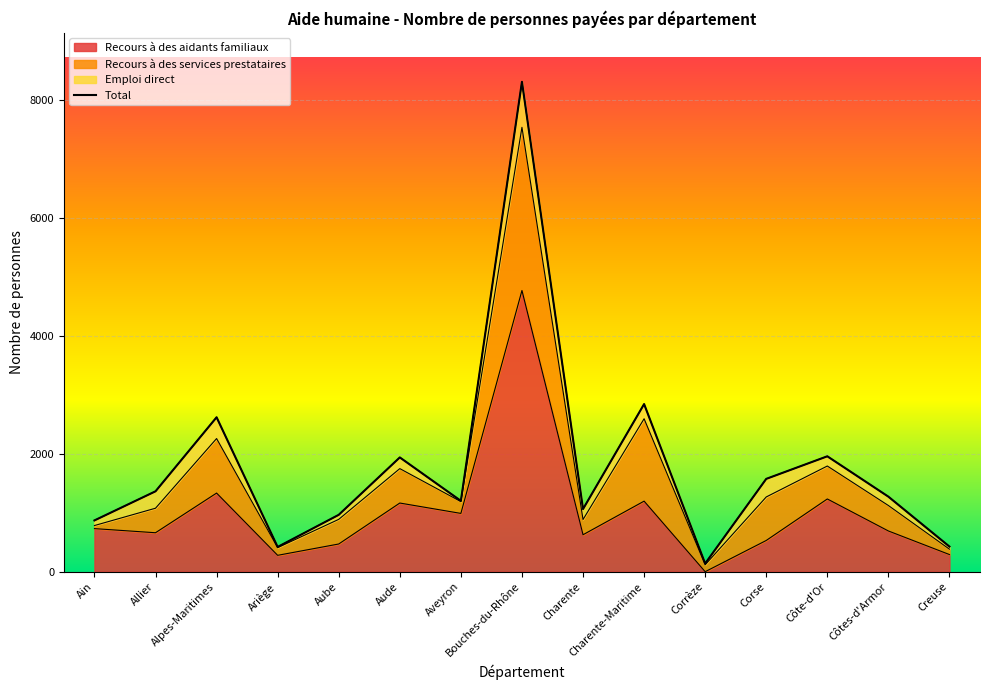

What is the highest value of the Recours à des aidants familiaux series?

4772